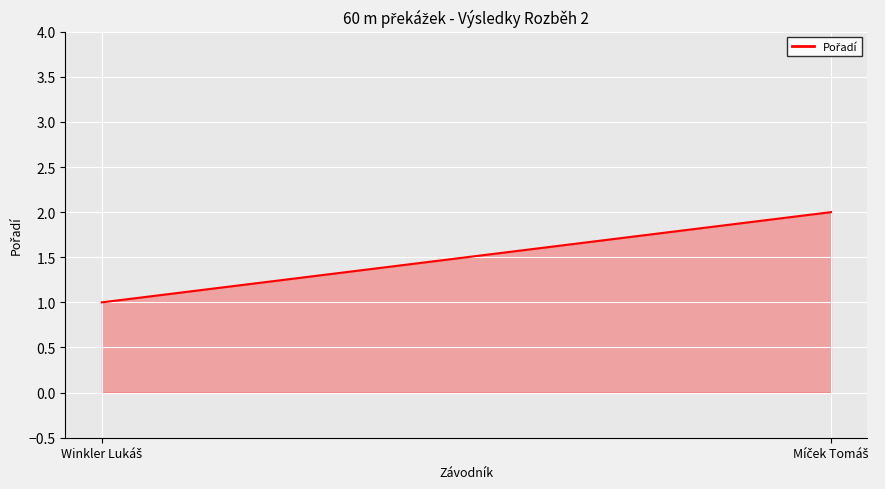

What is the label of the 2nd point from the right?

Winkler Lukáš